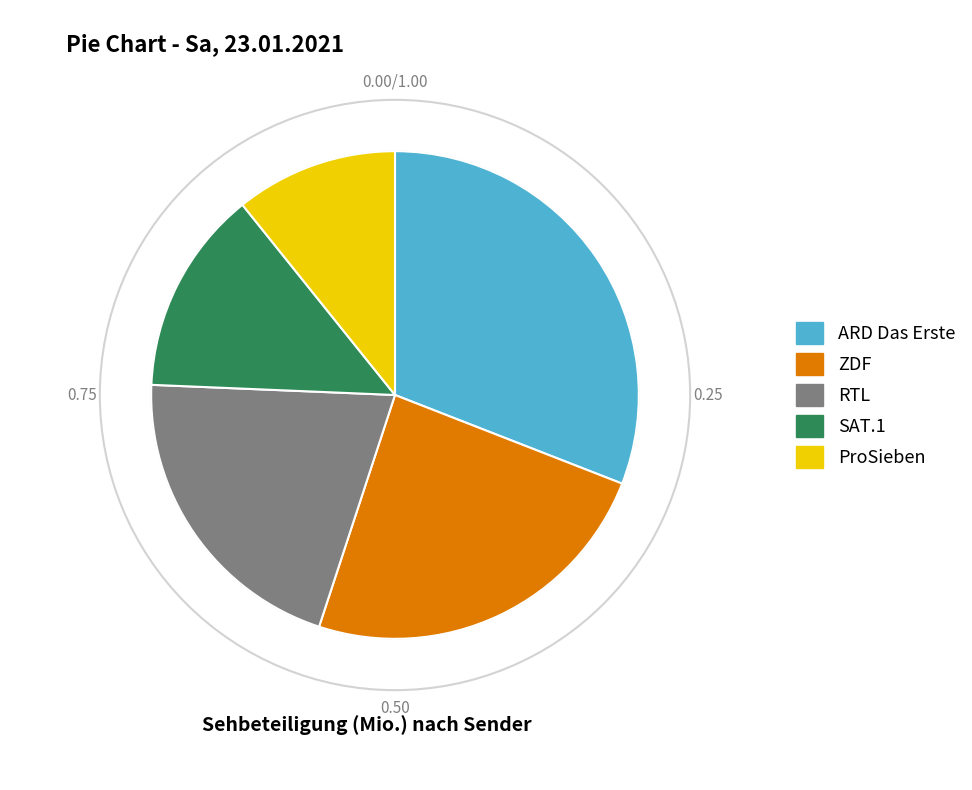

Is it true that RTL is 21% of the pie?

True